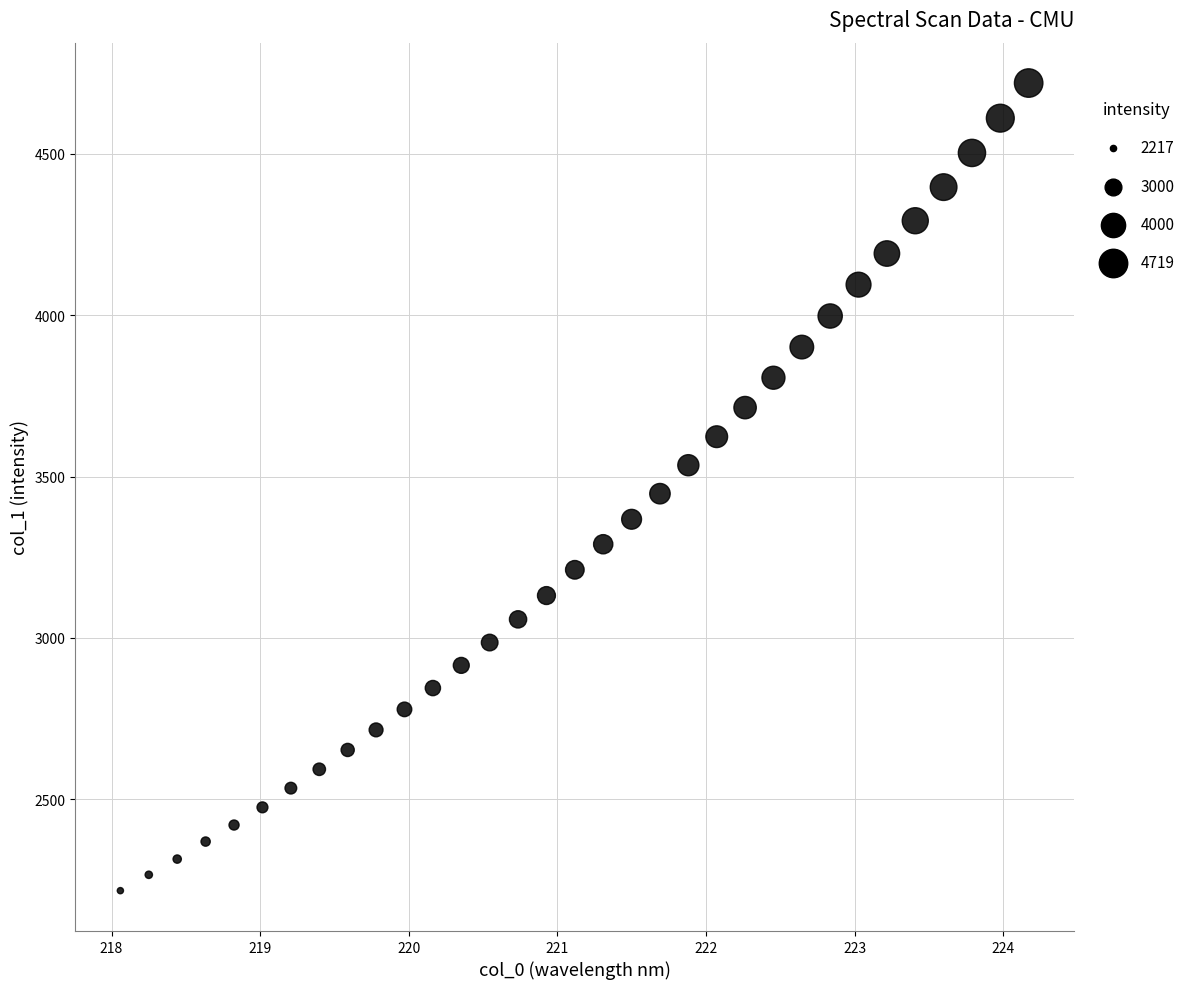

What is the range of Y values (max minus min)?

2502.1